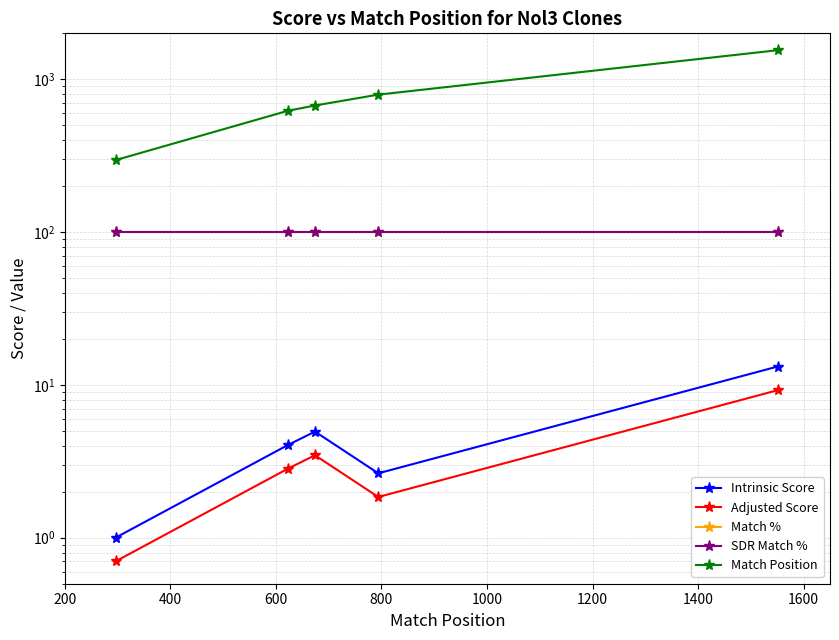

Between 200 and 800, which series saw the biggest shift?

Match Position